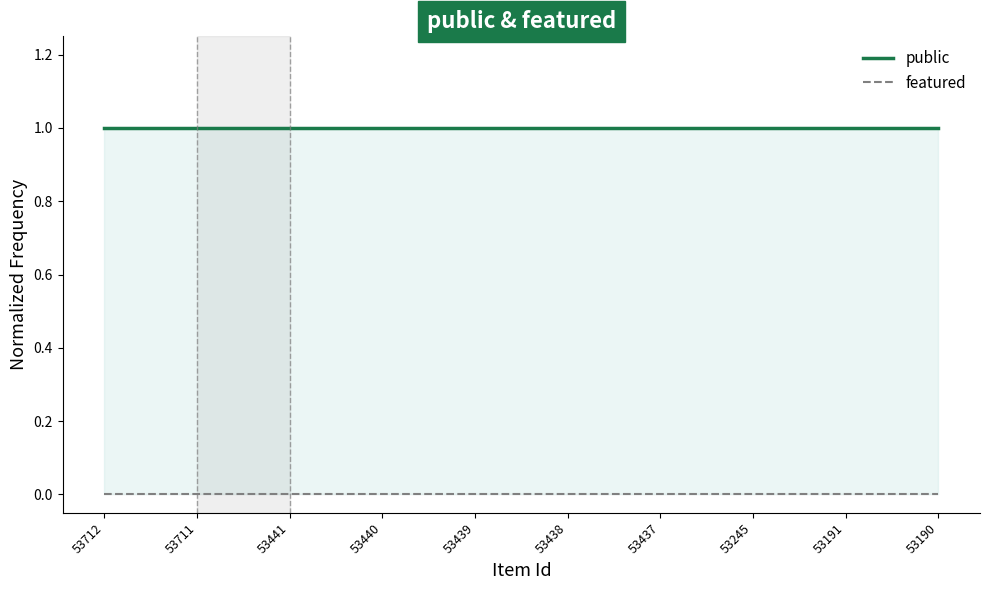

Reading left to right, list all the values displayed in this chart.

public: 1	1	1	1	1	1	1	1	1	1
featured: 0	0	0	0	0	0	0	0	0	0